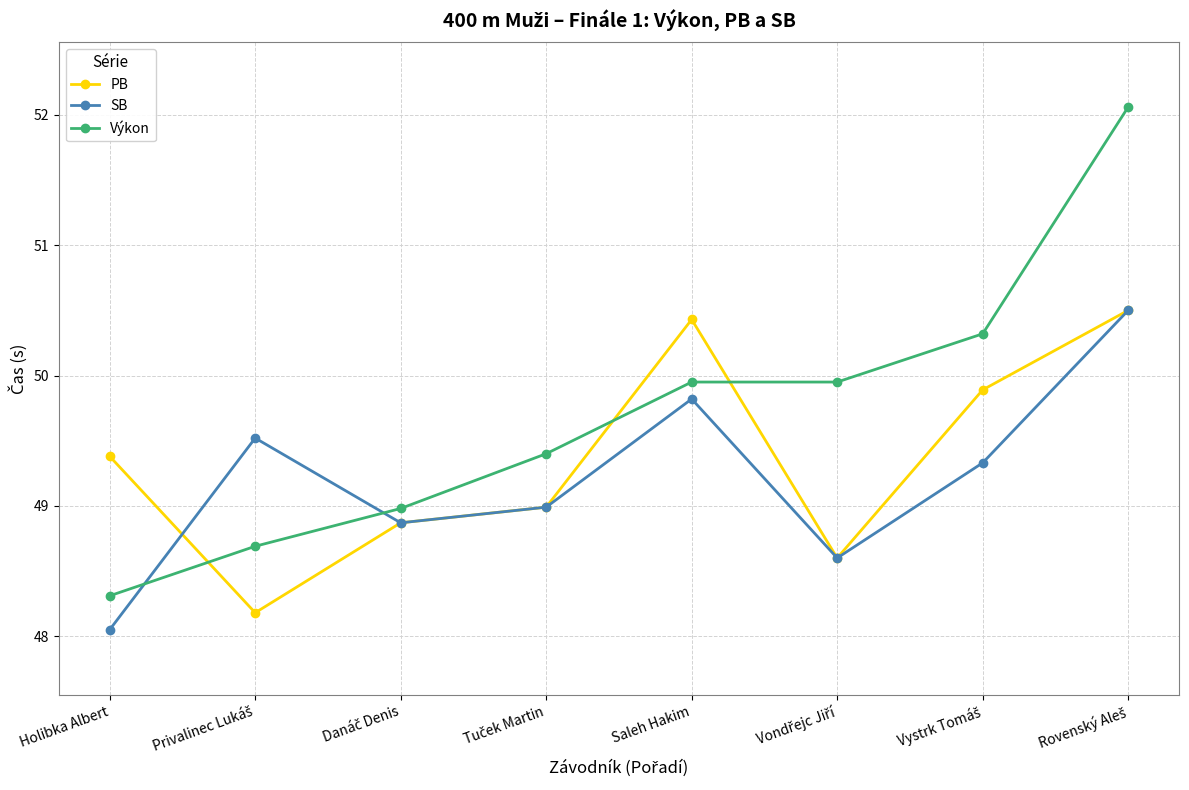

In PB, how many points are higher than both neighbors (excluding endpoints)?

1